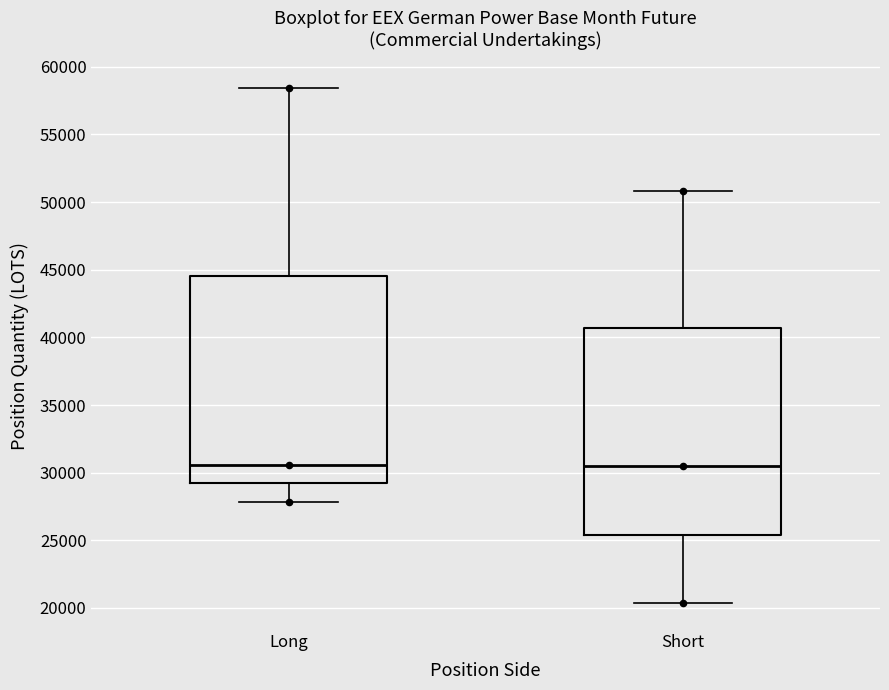

Where is the upper edge of the box for Long on the y-axis? The values are not printed on the chart, so give them approximately, as read against the axis.

44500